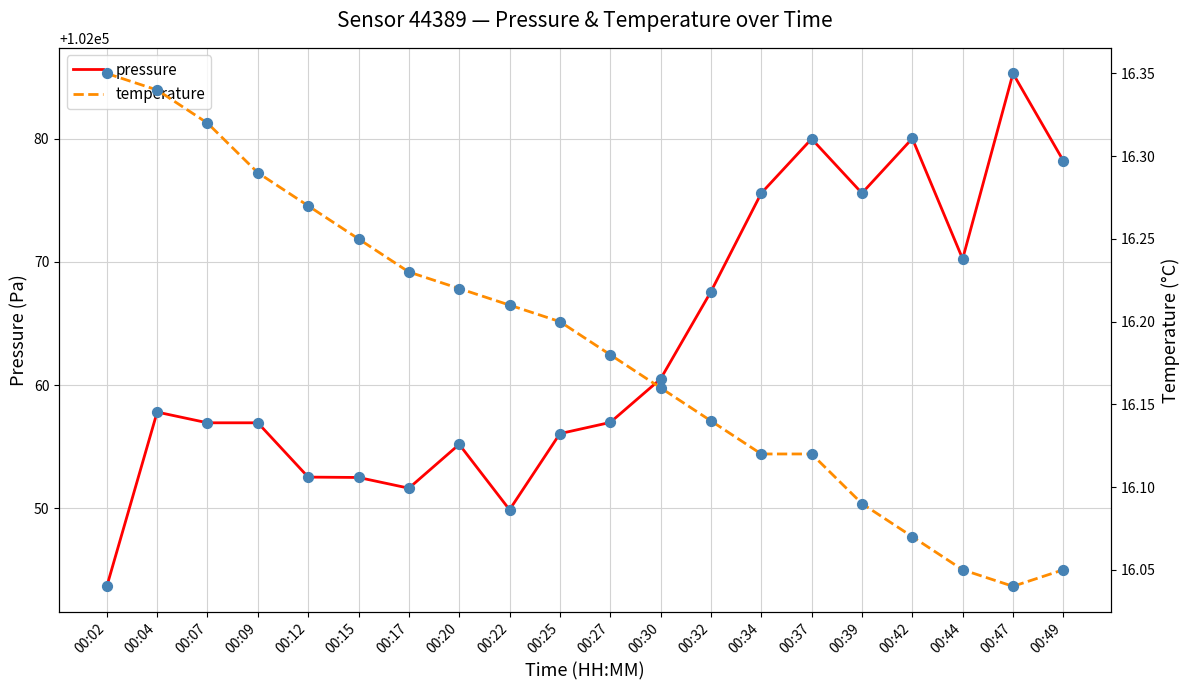

Which series contains the highest Y value?

pressure